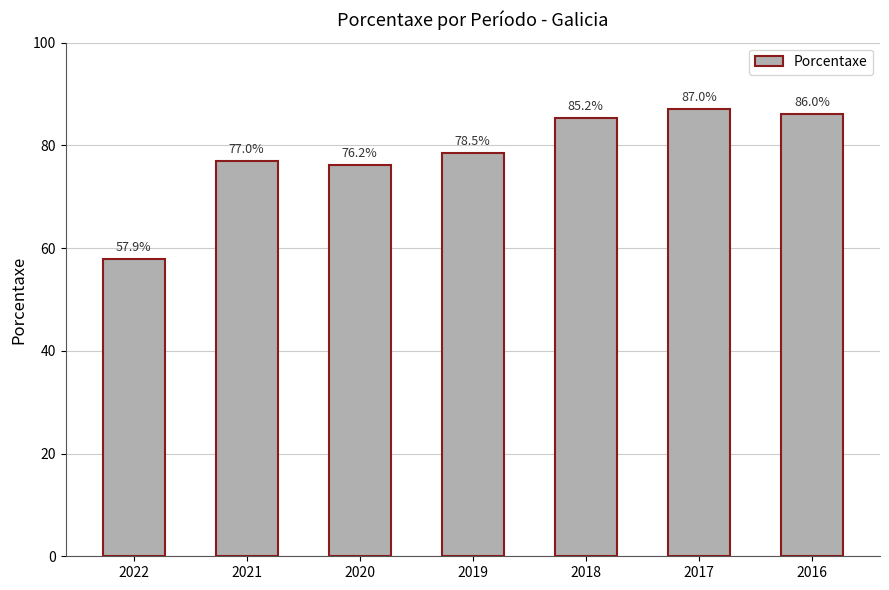

True or false: the data shows 77.0 at 2021.

True